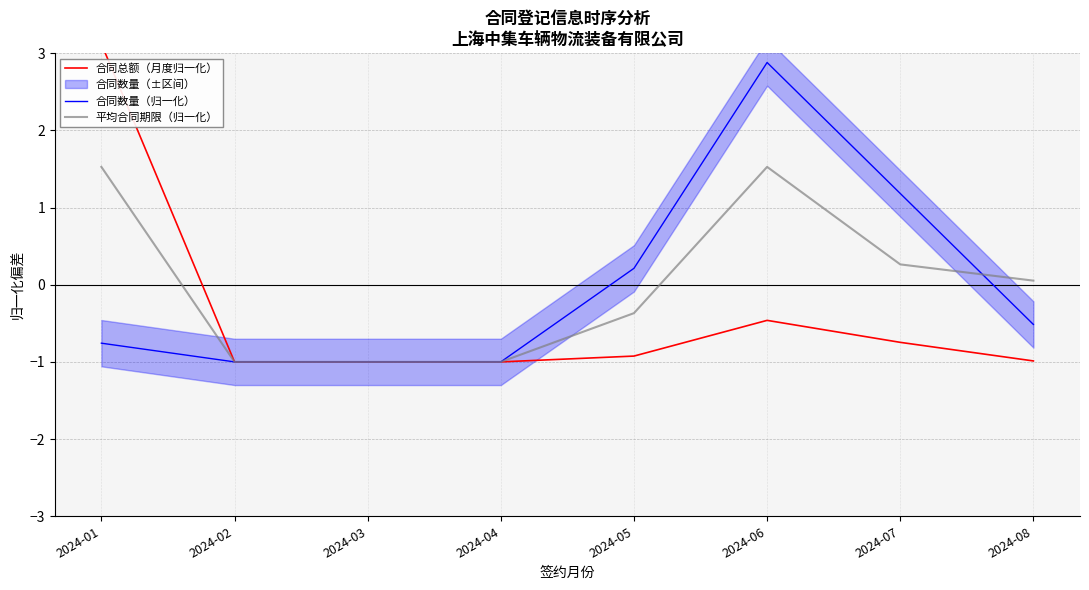

Which series has the largest total across all categories?

合同数量（归一化）